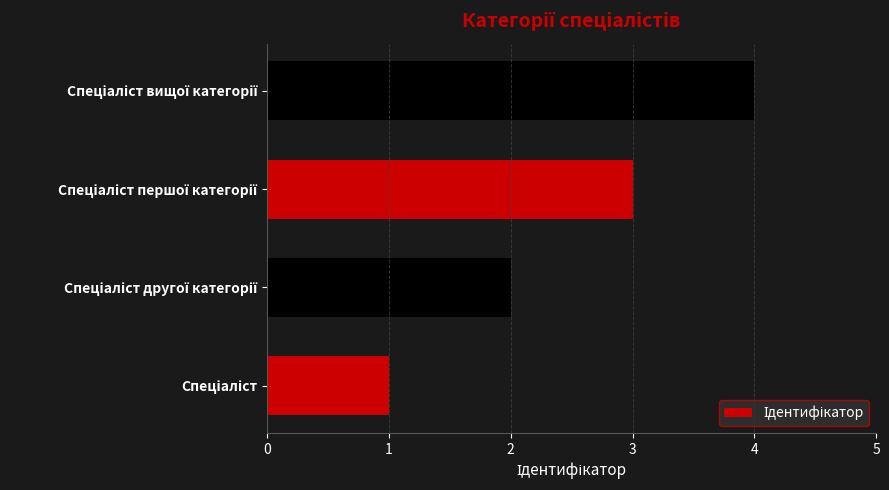

What is the greatest value displayed?

4